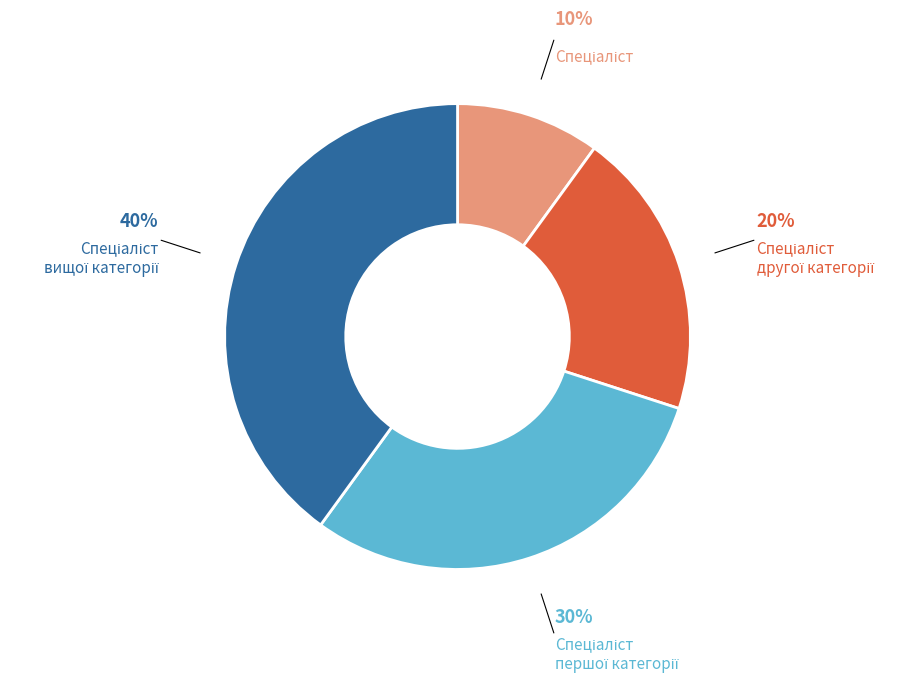

Is there a majority slice in this chart?

No